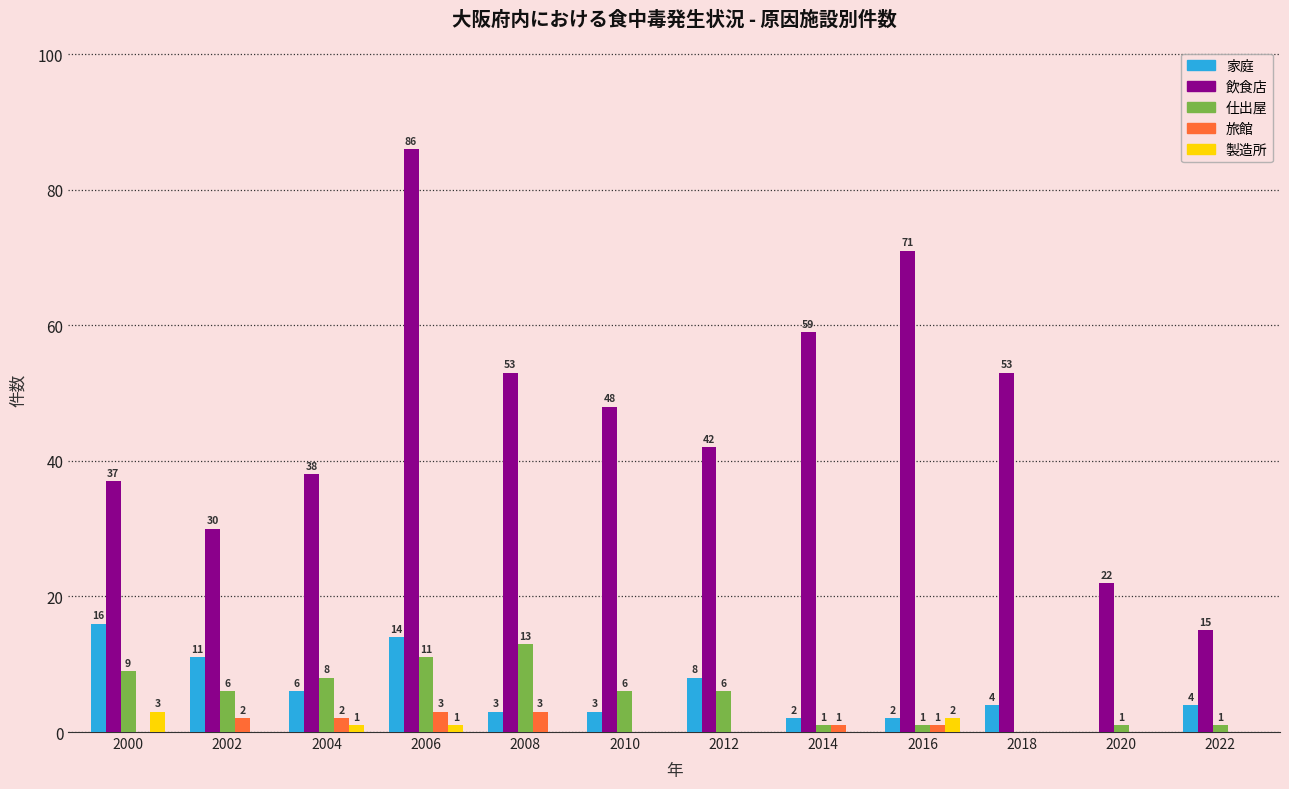

Which series changed the most between 2016 and 2020?

飲食店